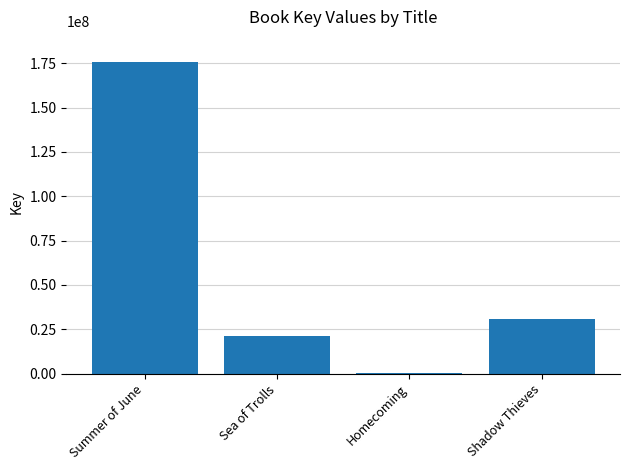

What is the sum of the values at Homecoming and Shadow Thieves?

30924611